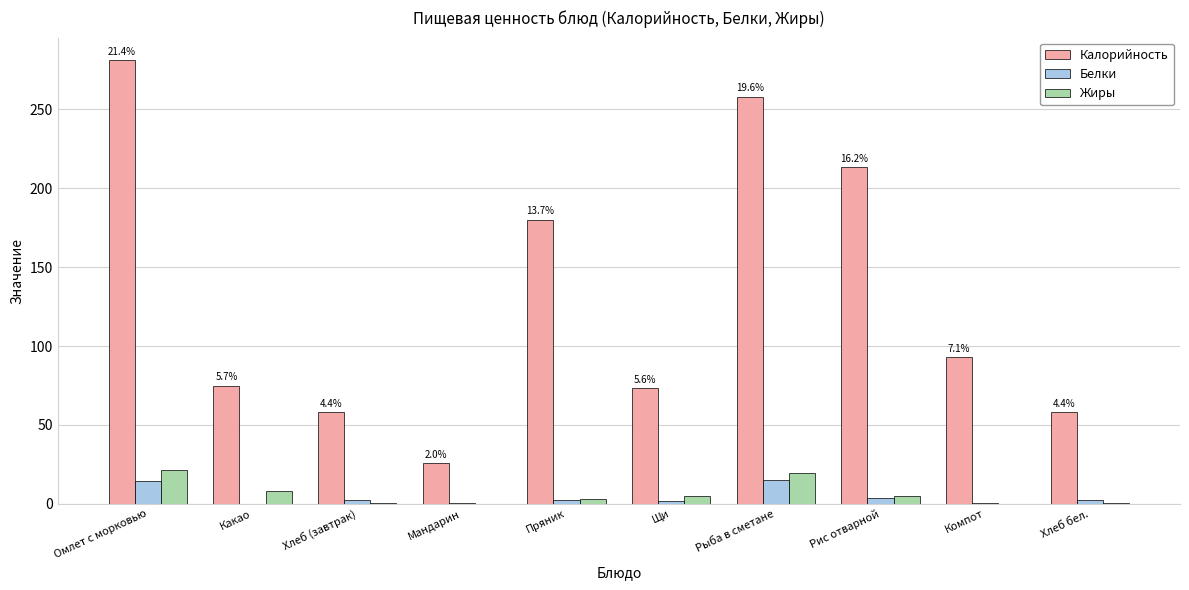

Which category has the highest value in the Калорийность series?

Омлет с морковью